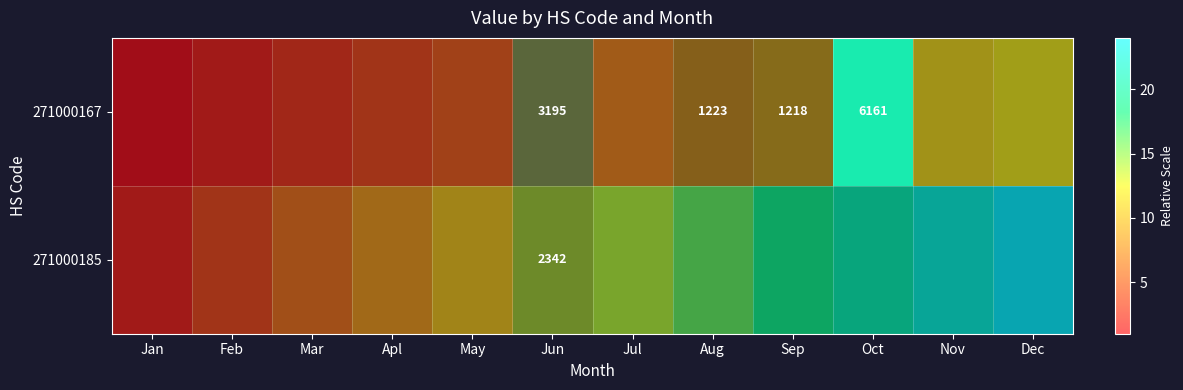

What is the spread (max minus min) of values at Jun?

853